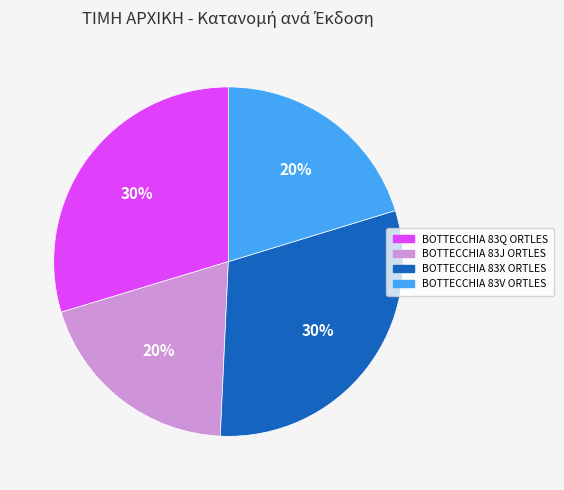

To the nearest percent, what percentage of the pie is BOTTECCHIA 83J ORTLES?

20%